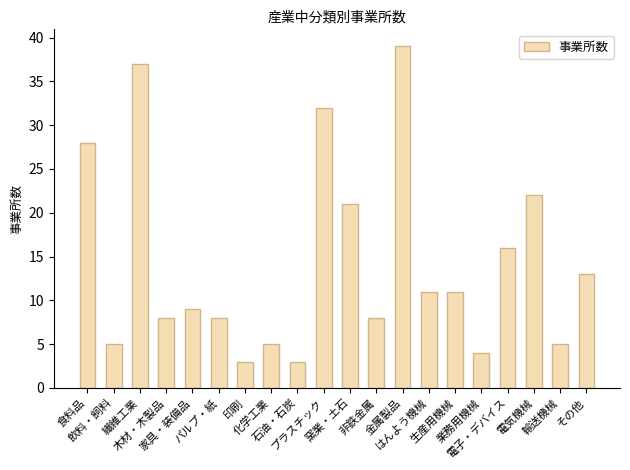

What is the label of the 7th bar from the left?

印刷